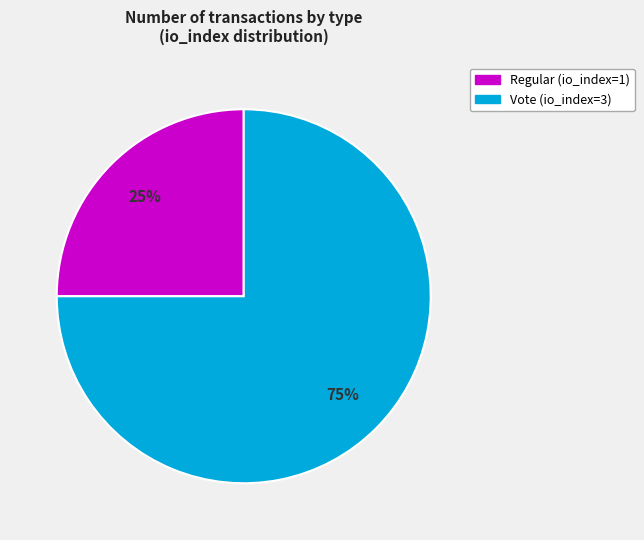

Between Vote (io_index=3) and Regular (io_index=1), which is larger?

Vote (io_index=3)